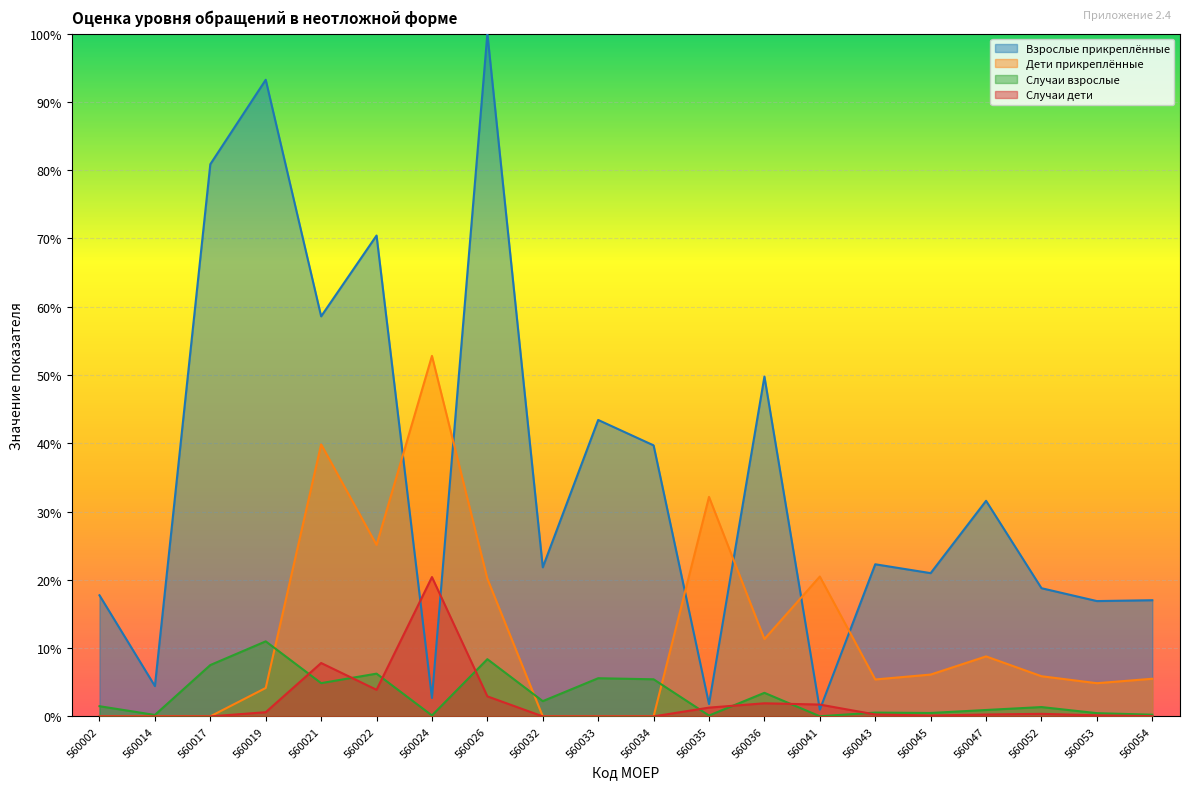

At which category does Взрослые прикреплённые reach its first local peak?

560019